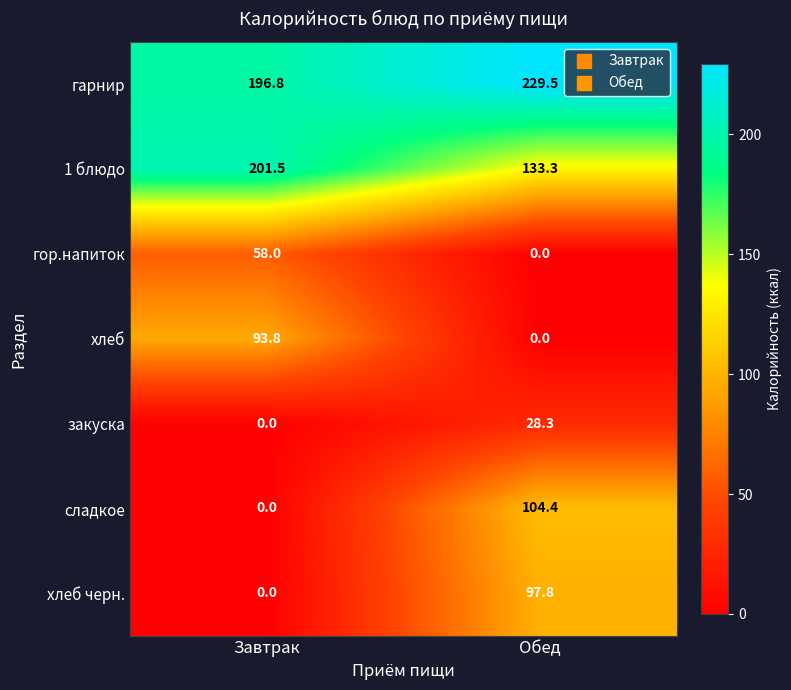

Which series has the largest range (max minus min)?

сладкое